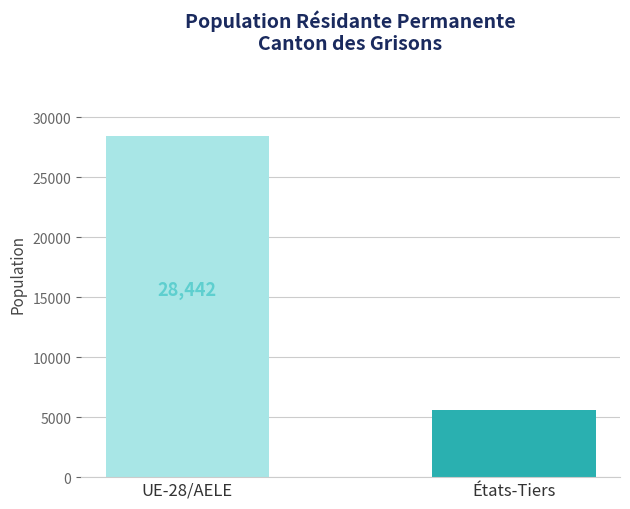

What is the approximate value at États-Tiers, to the nearest 10?

5640